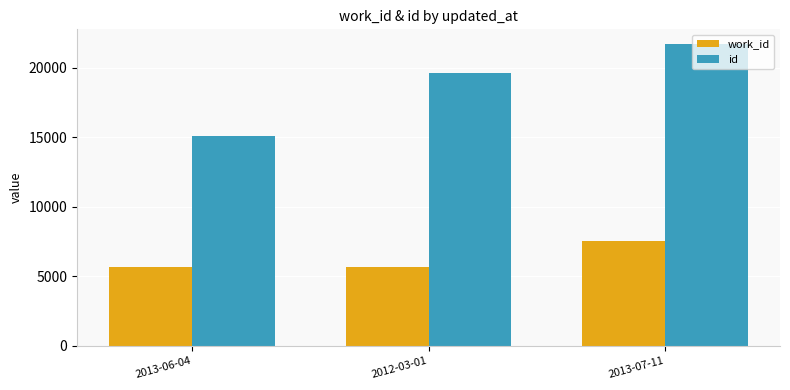

Does the chart contain stacked bars?

No